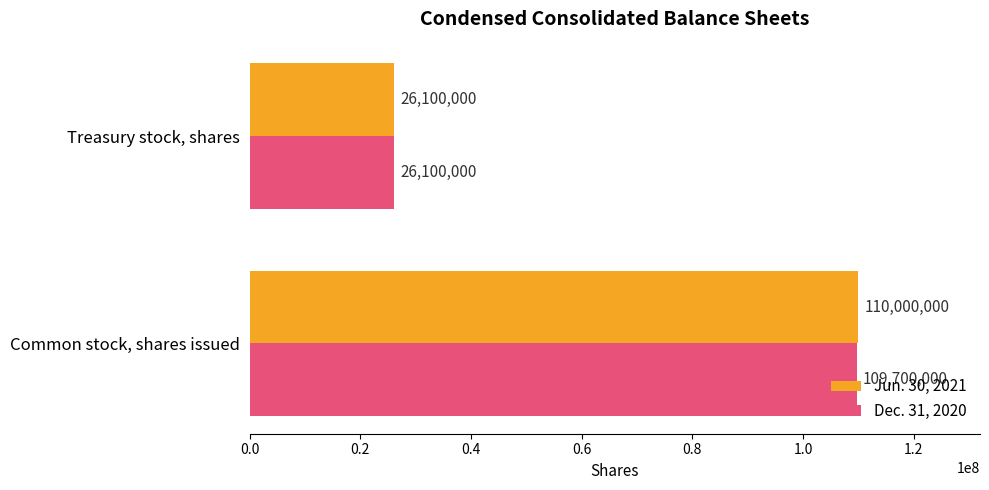

What are all the series names shown in the legend?

Jun. 30, 2021, Dec. 31, 2020